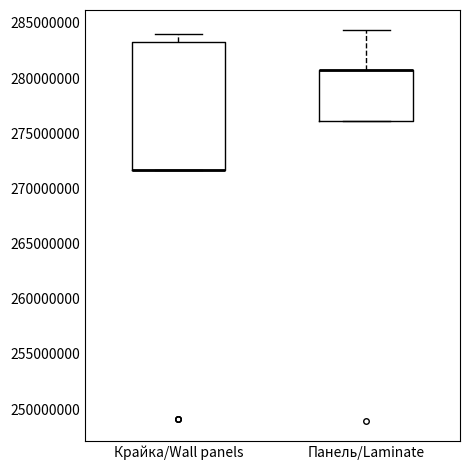

Where does the upper whisker of the box for Панель/Laminate end on the y-axis? The values are not printed on the chart, so give them approximately, as read against the axis.

284500000